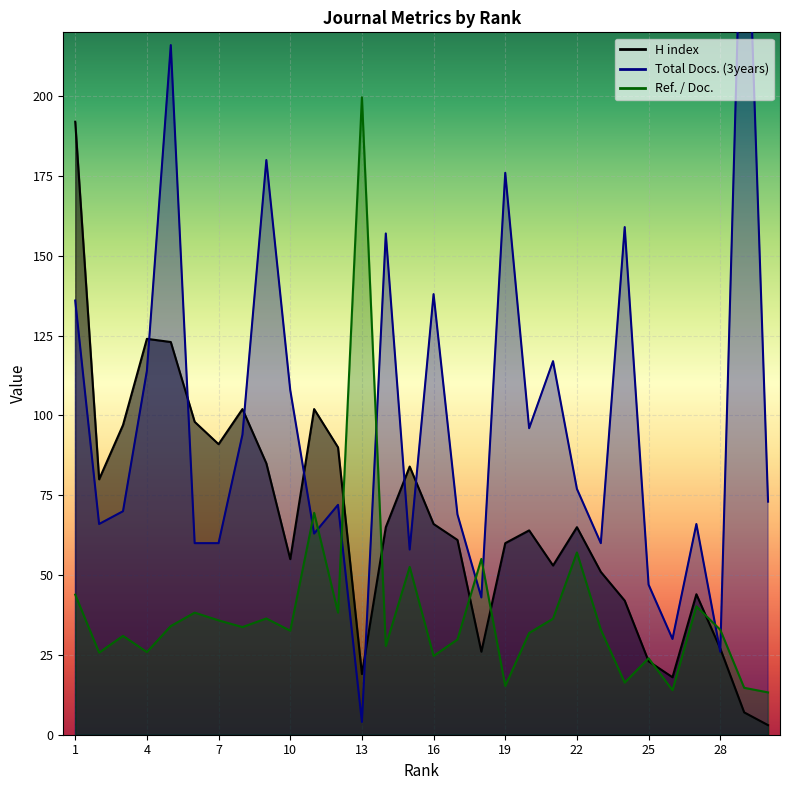

Is it true that Total Docs. (3years) equals 108.0 at 10?

True